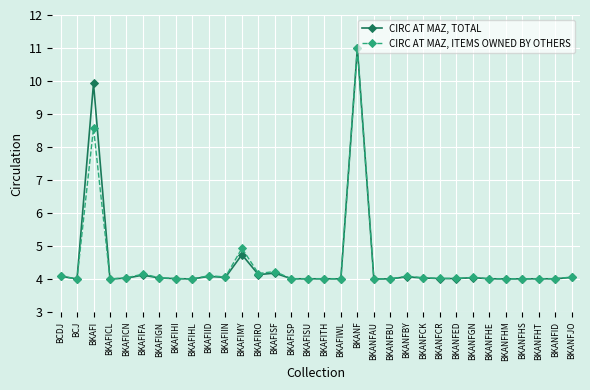

Is the value of CIRC AT MAZ, TOTAL at BKAFISF greater than the value of CIRC AT MAZ, ITEMS OWNED BY OTHERS at BKANFHT?

Yes